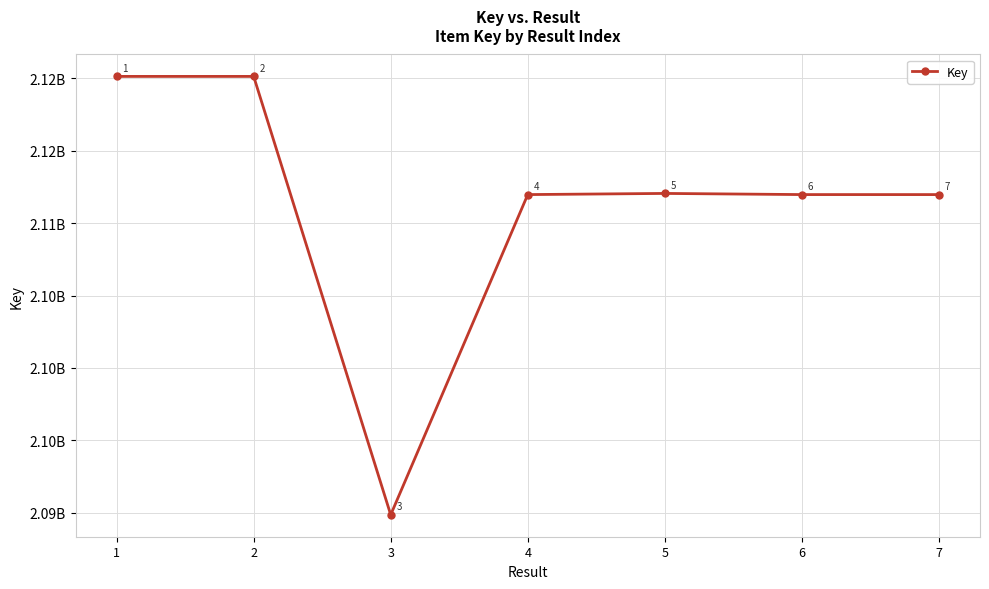

At which category does the data reach its first local valley?

3